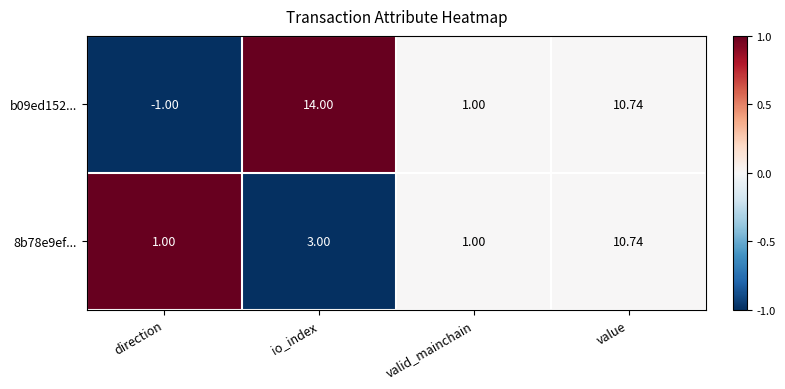

At which label does b09ed152... first exceed 10?

io_index